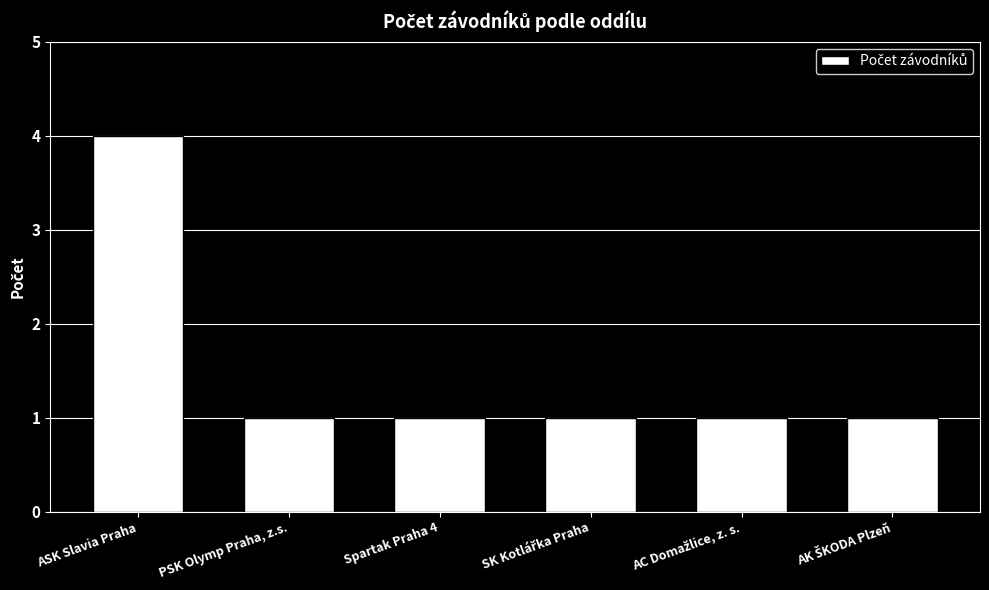

The chart shows a value of 2 at PSK Olymp Praha, z.s.. True or false?

False